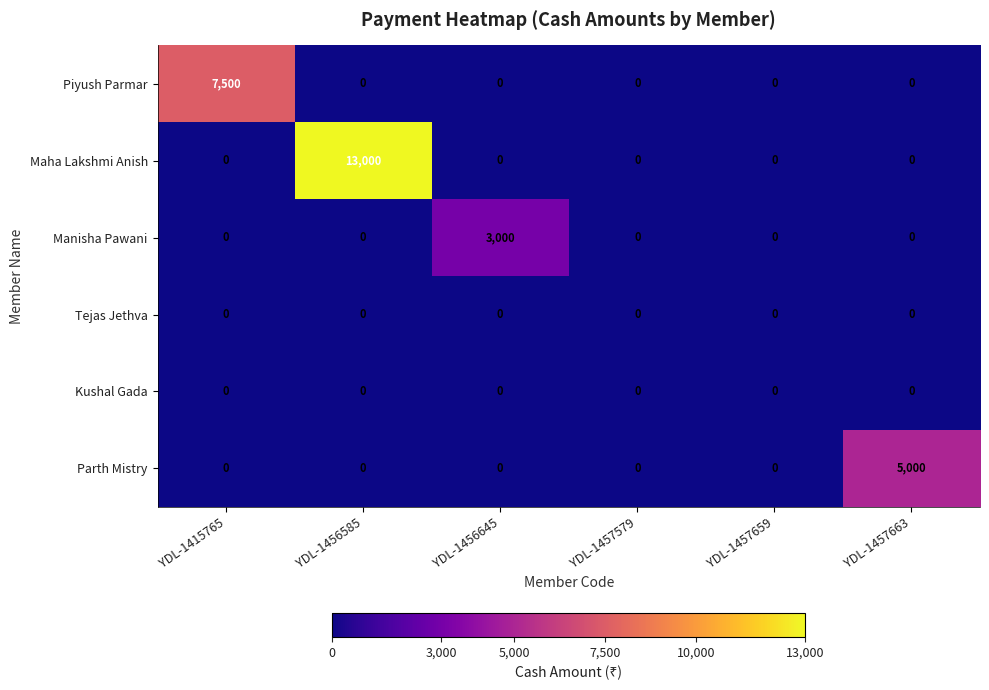

What is the difference between the maximum and minimum values in the Parth Mistry series?

5000